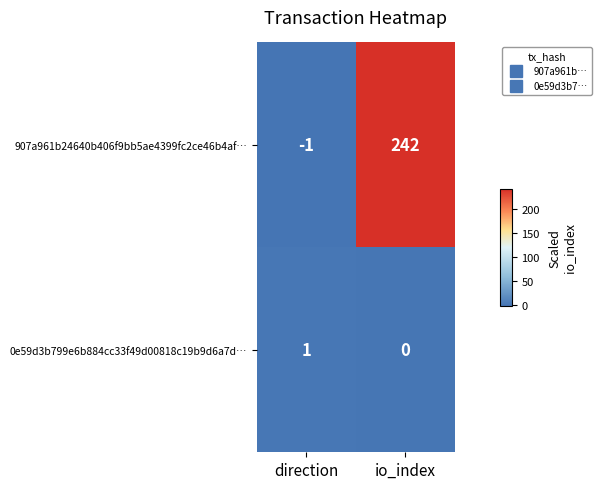

Reading right to left, transcribe all the data shown in this chart.

907a961b24640b406f9bb5ae4399fc2ce46b4af…: io_index=242	direction=-1
0e59d3b799e6b884cc33f49d00818c19b9d6a7d…: io_index=0	direction=1